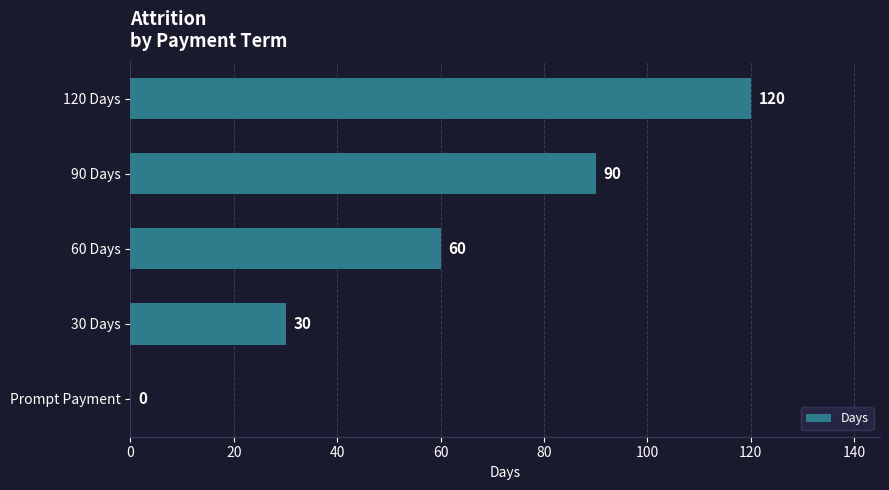

How many values are above zero?

4